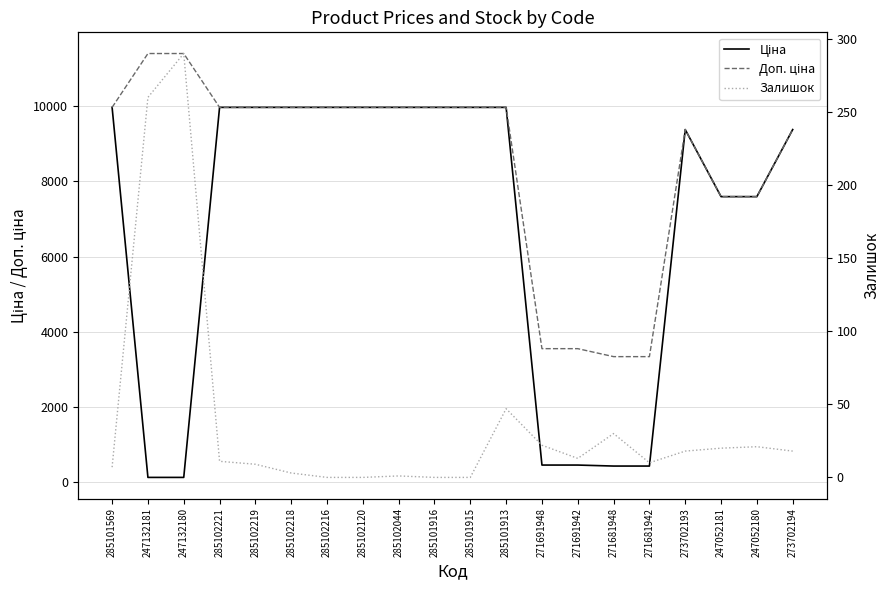

Between 247052181 and 285101915, which is larger?

285101915